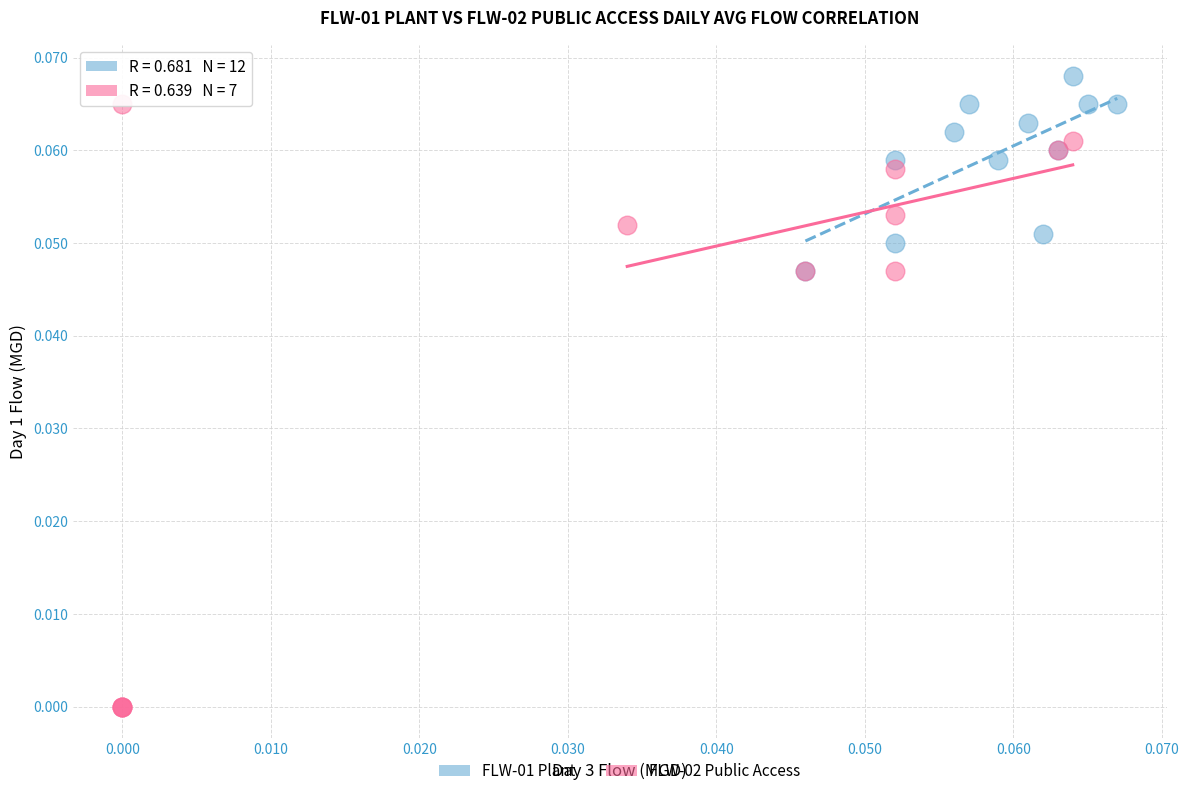

Which series reaches the minimum Y coordinate?

FLW-02 Public Access